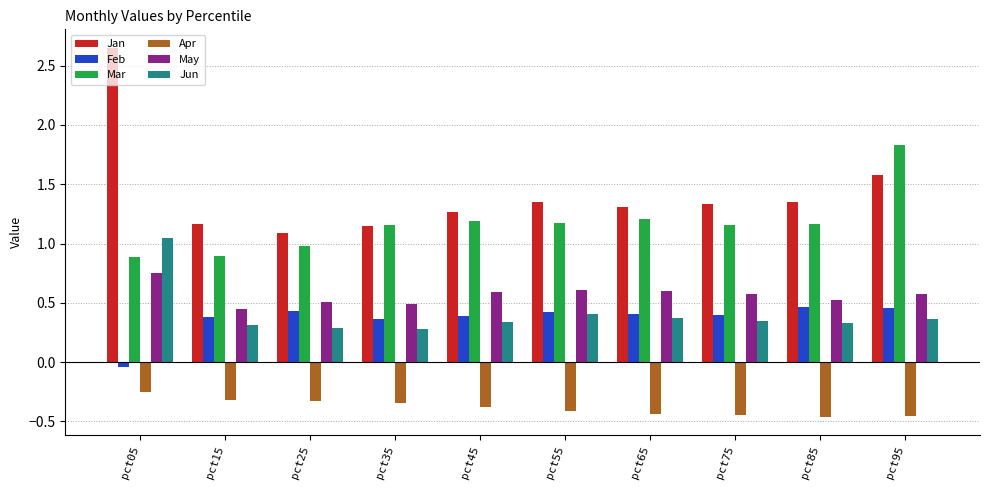

How many bars are there in each group?

6